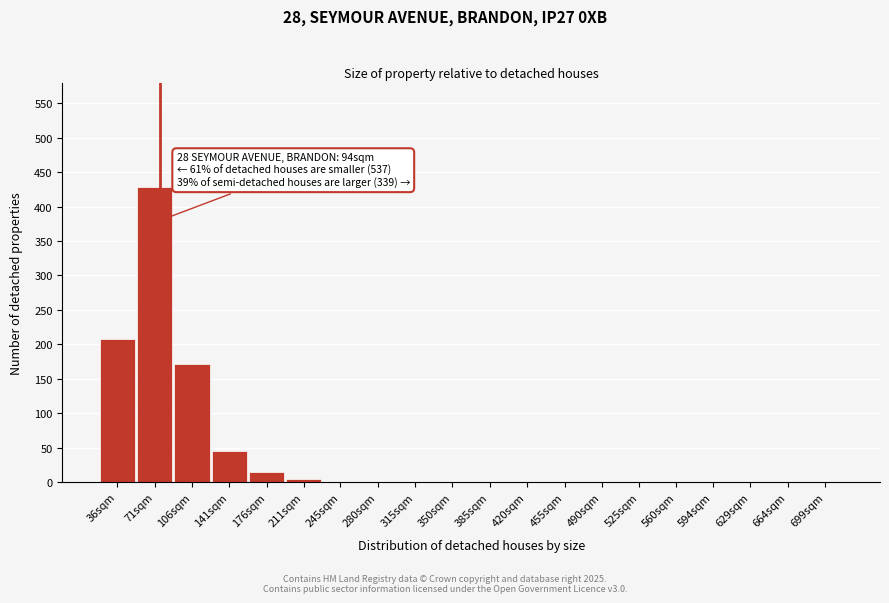

The value at 280sqm is -249. True or false?

False